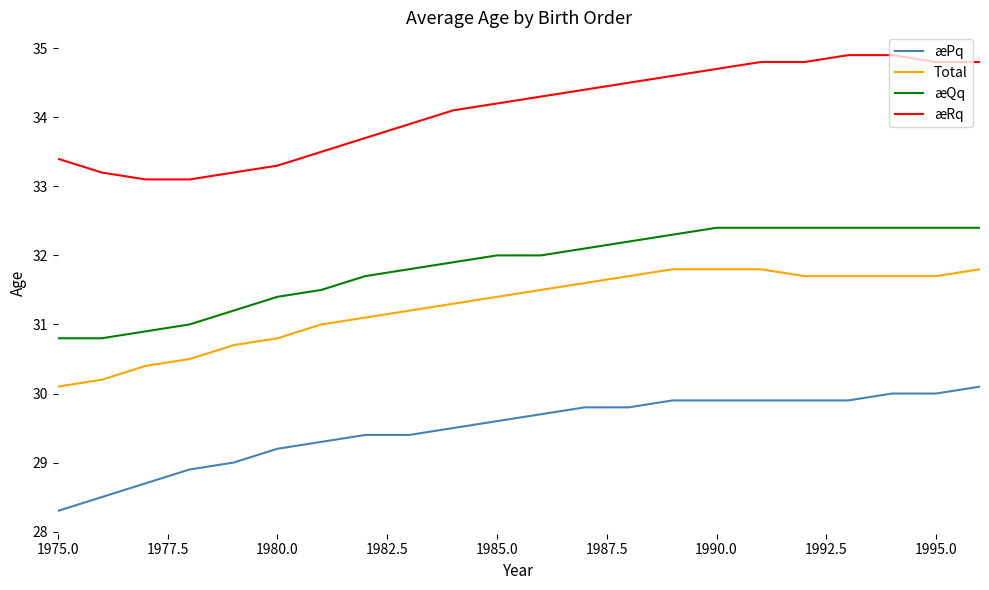

What is the highest value of the æRq series?

34.9